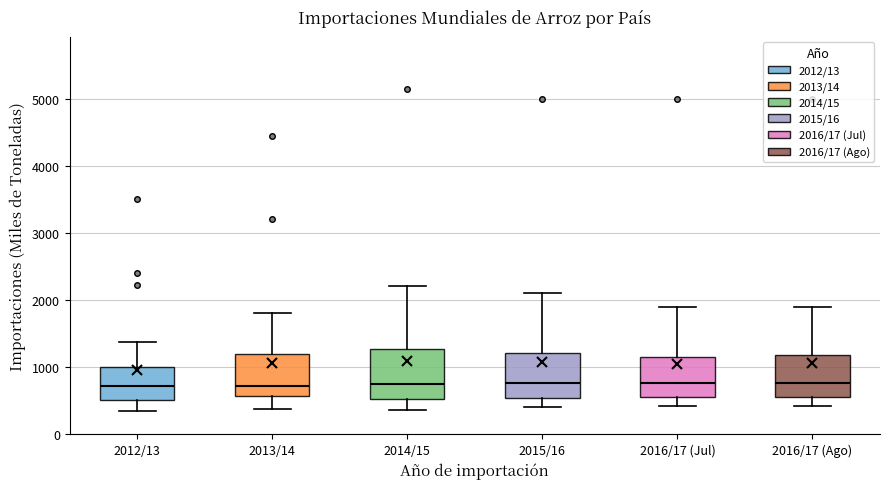

Where is the lower edge of the box for 2013/14 on the y-axis? The values are not printed on the chart, so give them approximately, as read against the axis.

600